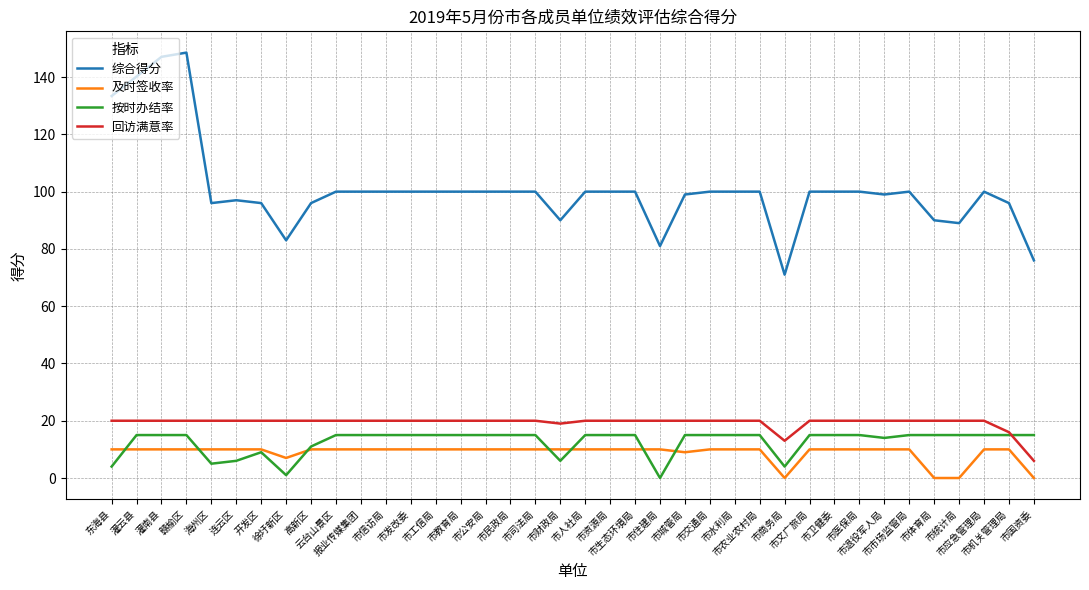

True or false: 综合得分 and 回访满意率 intersect in this chart.

False